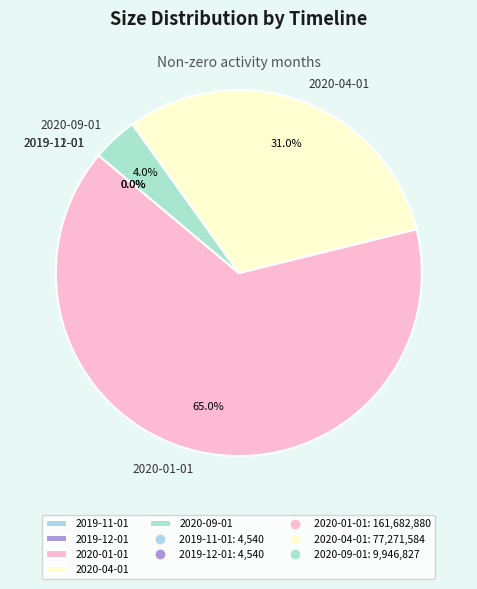

Which slice represents more than half of the pie?

2020-01-01